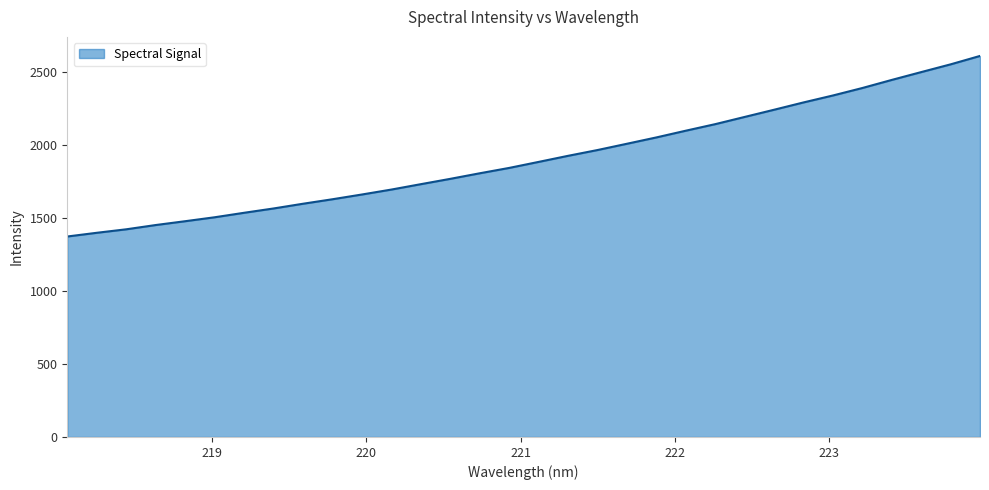

What is the maximum value shown in the chart?

2610.9